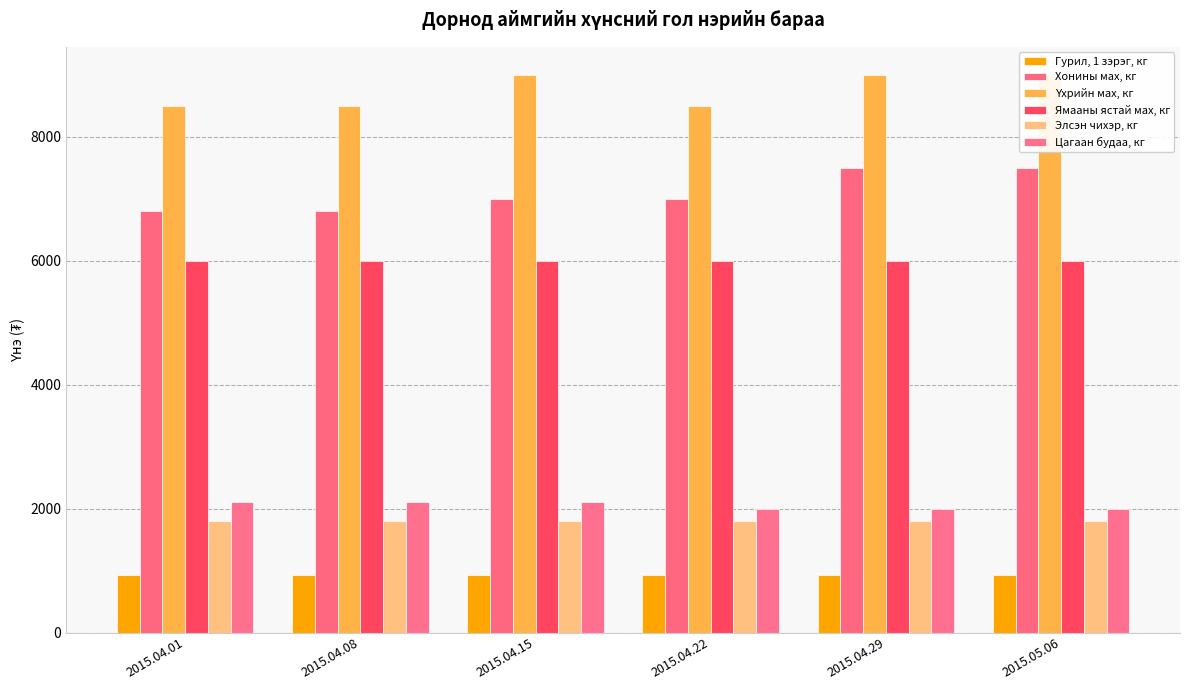

Is it true that Хонины мах, кг equals 11506 at 2015.04.08?

False